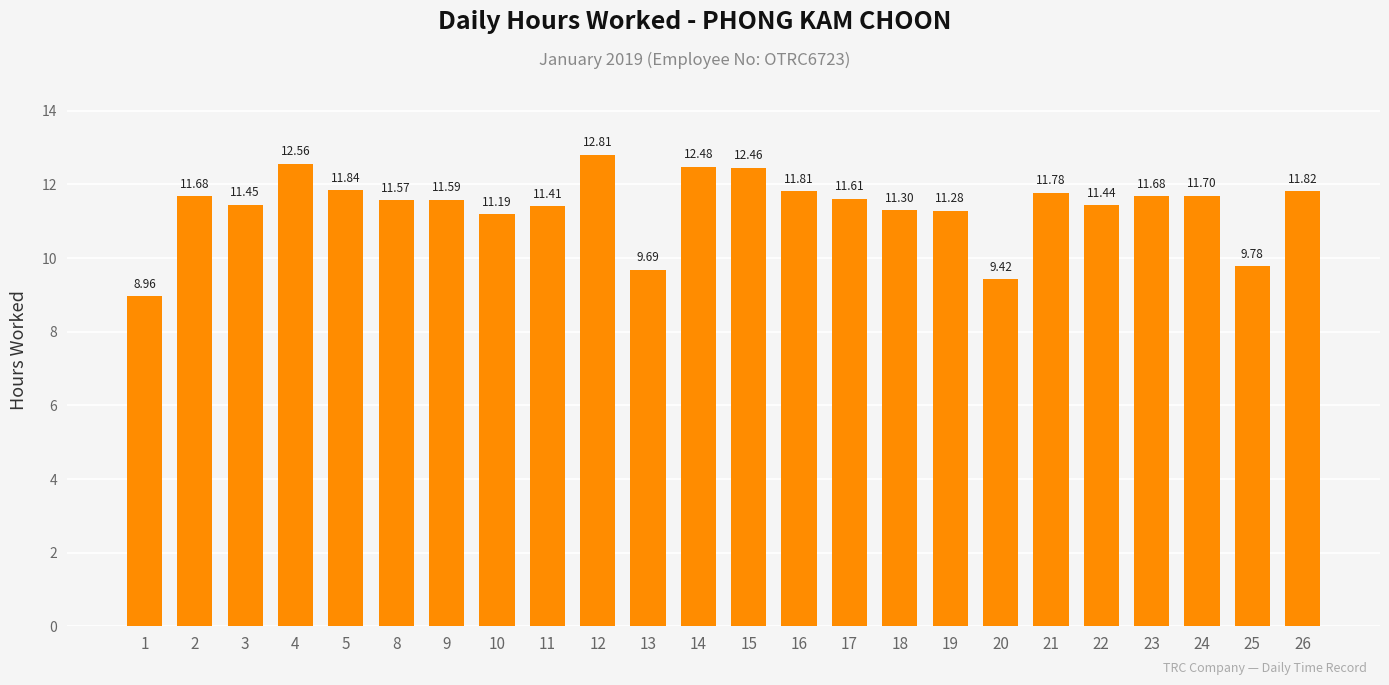

Approximately how many times larger is the value at 22 compared to 10?

1.0